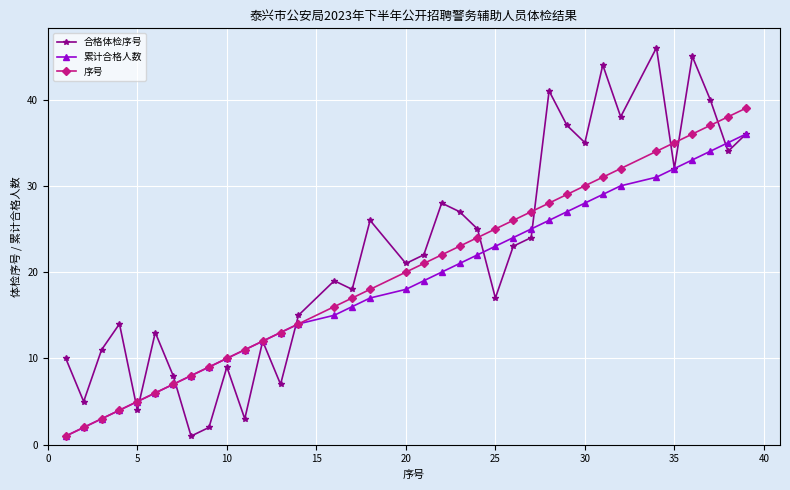

Which series has the largest range (max minus min)?

合格体检序号